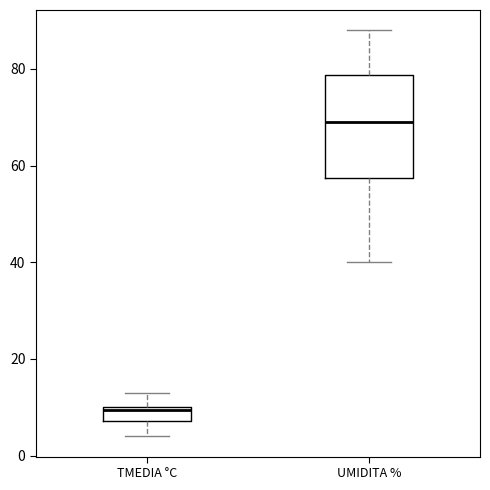

Which box has the lowest median line?

TMEDIA °C